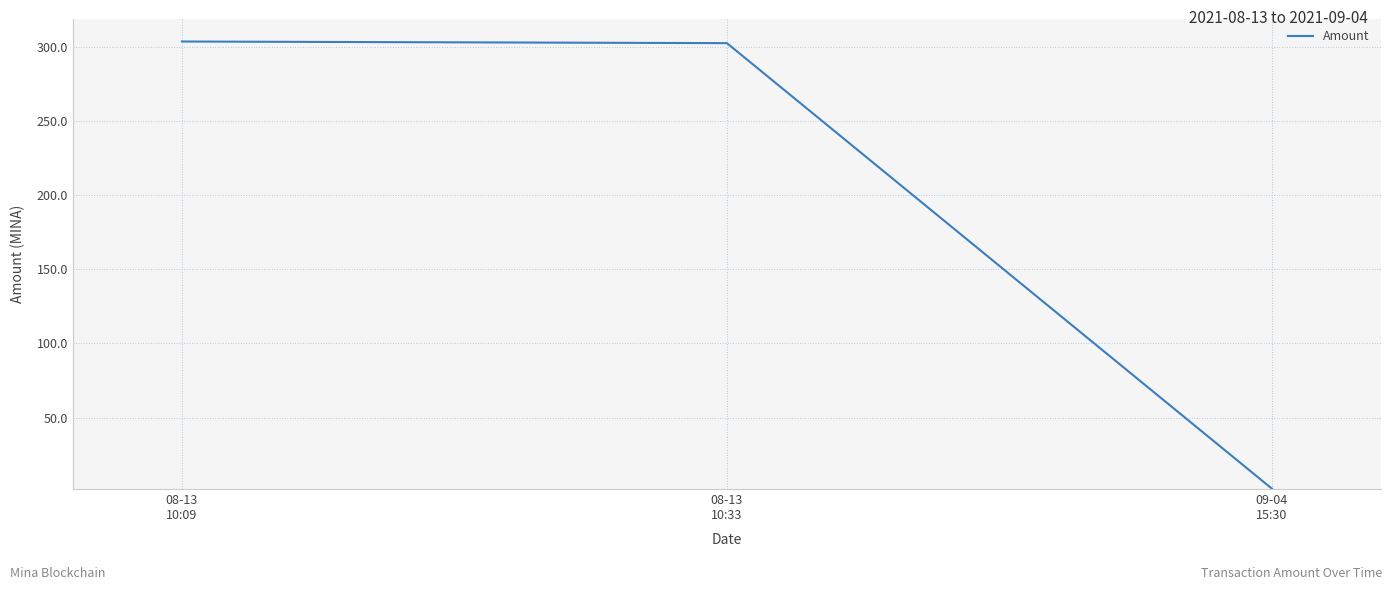

What is the greatest value displayed?

303.4